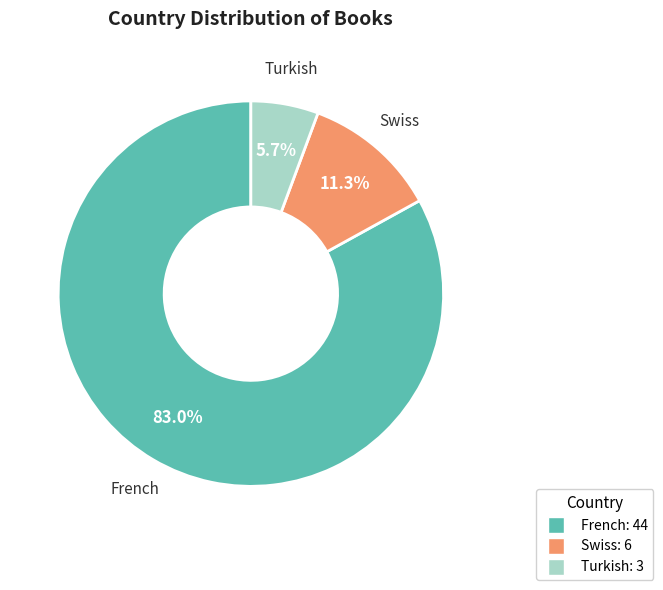

Which category has the smallest portion of the pie?

Turkish